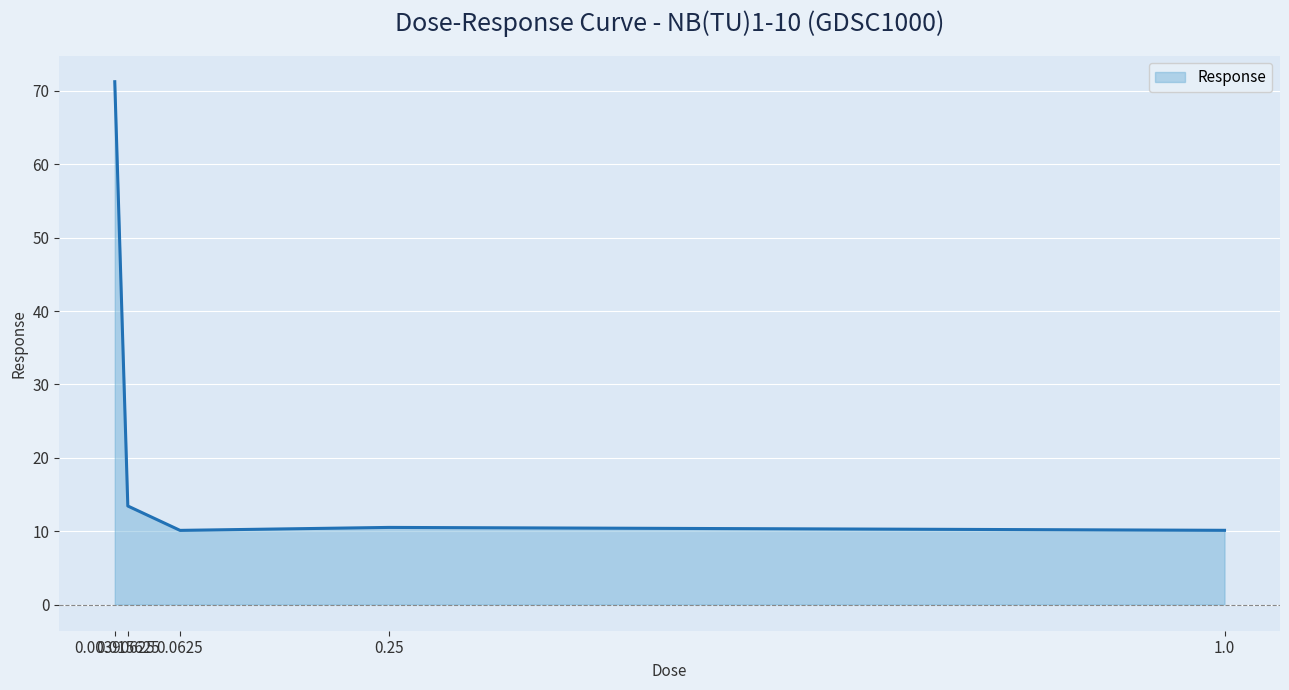

Does the chart display data point markers on the line(s)?

No